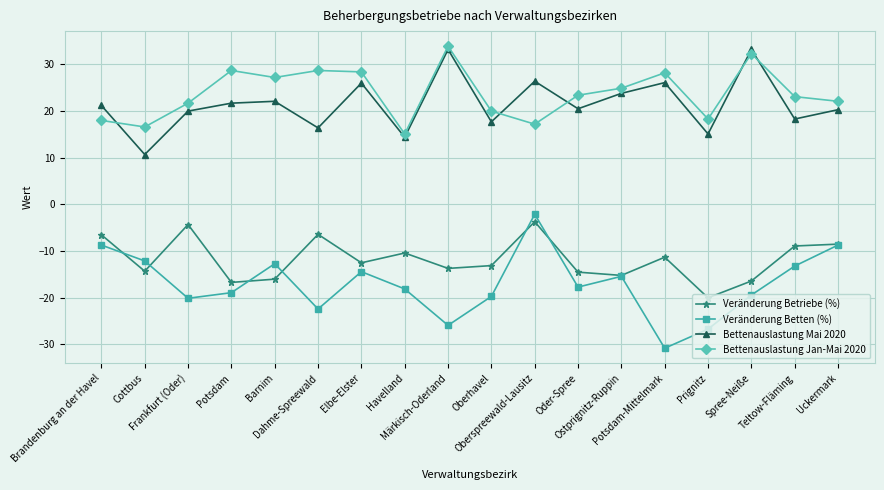

True or false: Bettenauslastung Mai 2020 and Veränderung Betten (%) cross at least once.

False